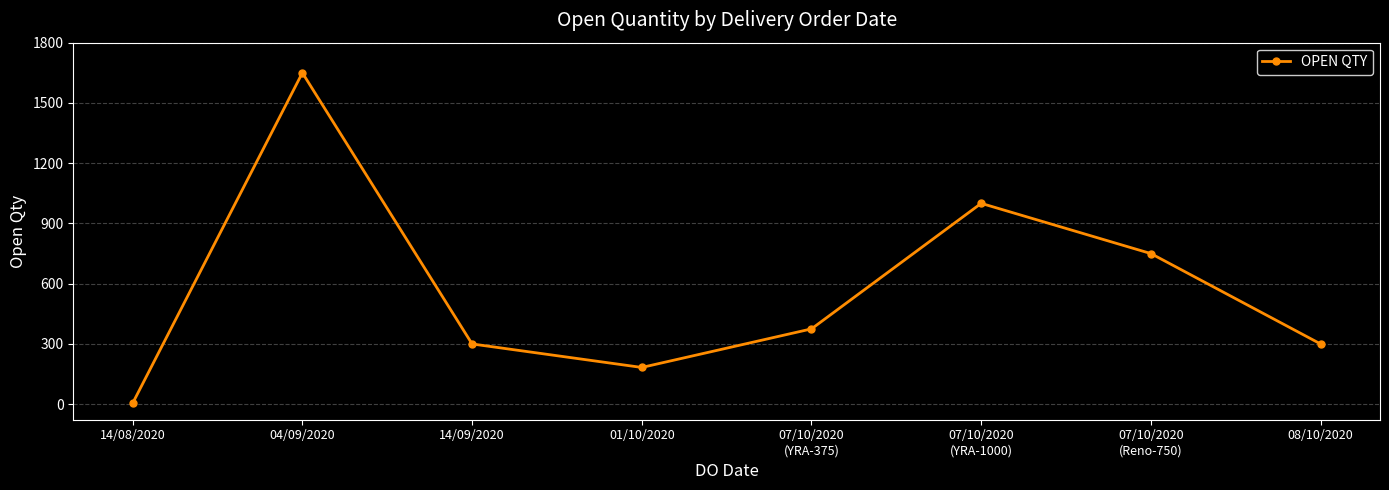

What is the difference between the maximum and minimum values?

1645